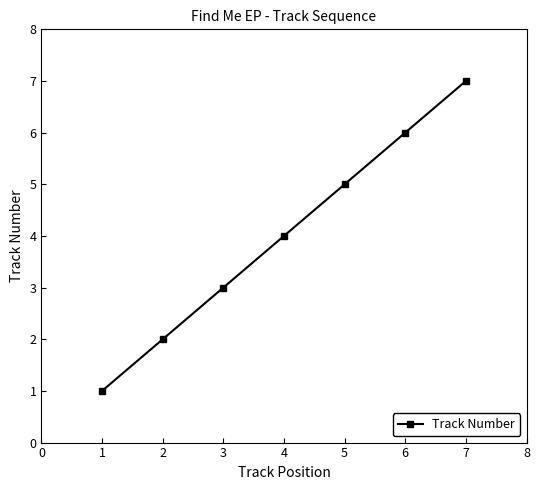

Reading left to right, transcribe all the data shown in this chart.

1	2	3	4	5	6	7